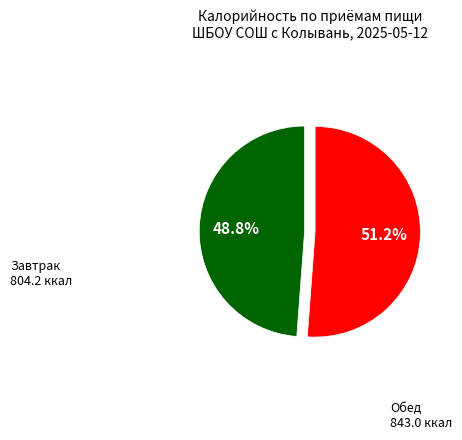

To the nearest percent, what is the average slice percentage?

50%